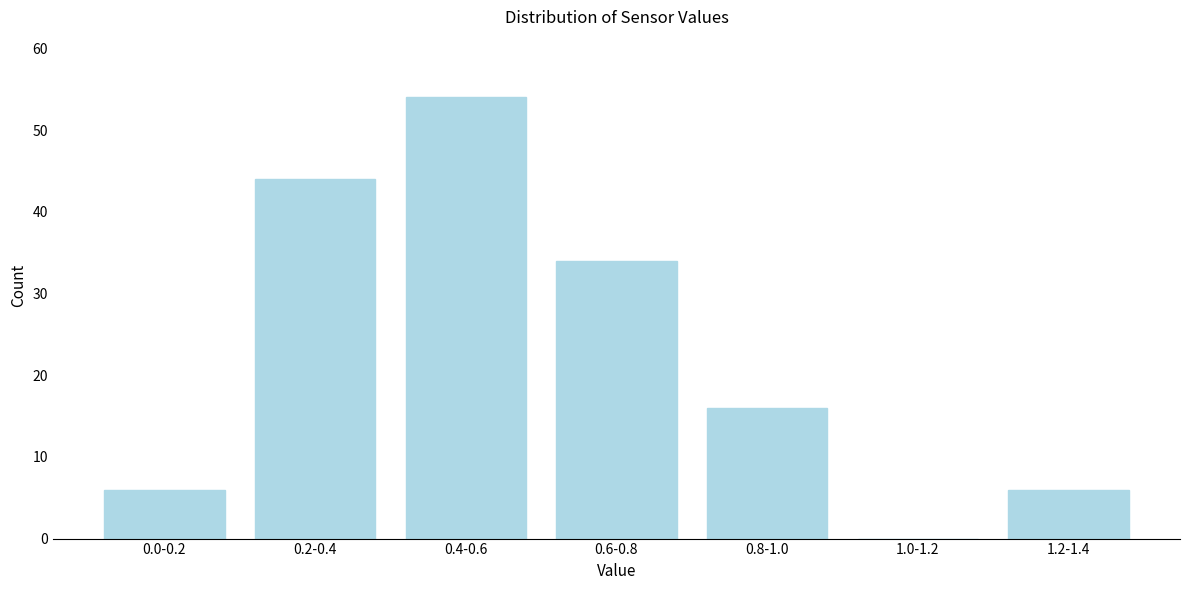

Reading right to left, extract all data points from this chart.

1.2-1.4=6	1.0-1.2=0	0.8-1.0=16	0.6-0.8=34	0.4-0.6=54	0.2-0.4=44	0.0-0.2=6